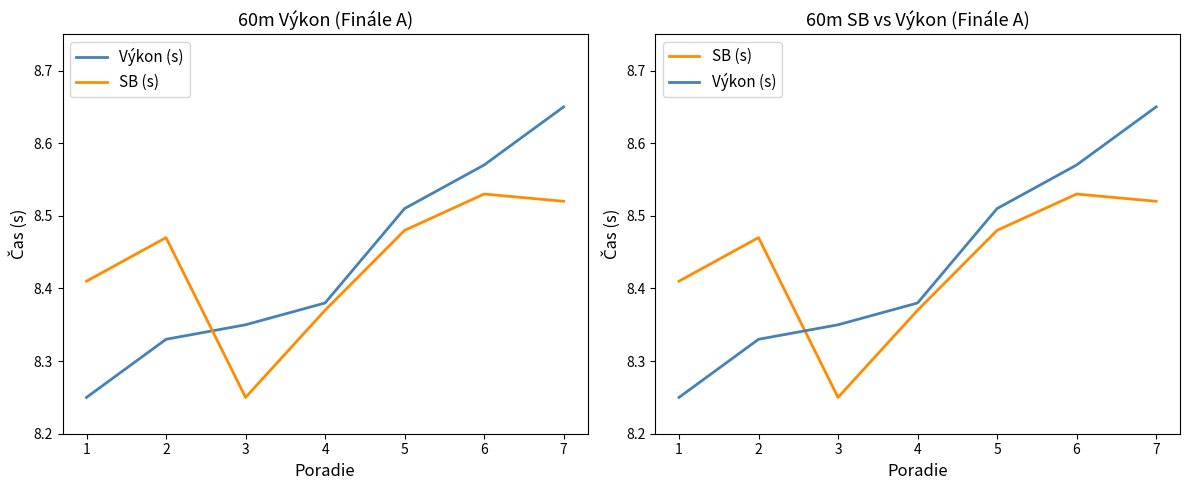

What is the difference between the highest and lowest values at 7?

0.1